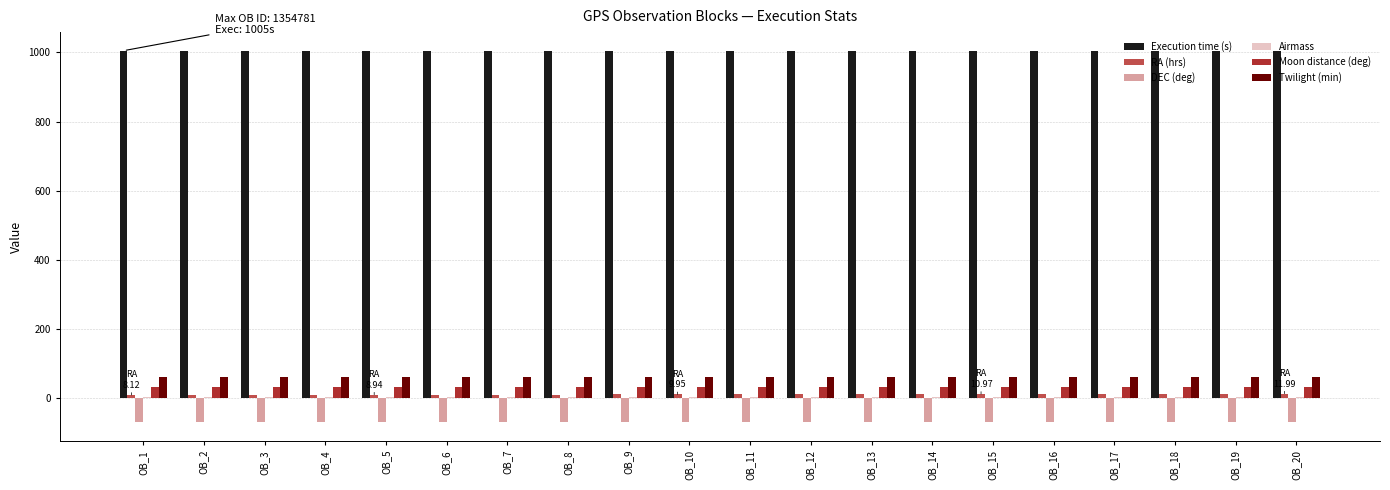

What is the sum of all Moon distance (deg) values?

600.0